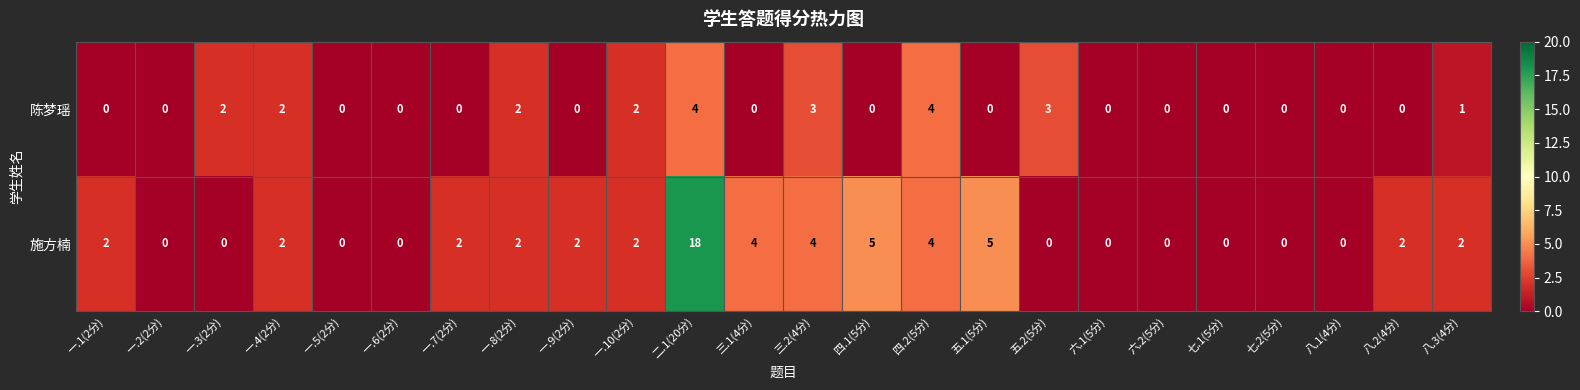

List the series in order of their peak value, highest first.

施方楠, 陈梦瑶